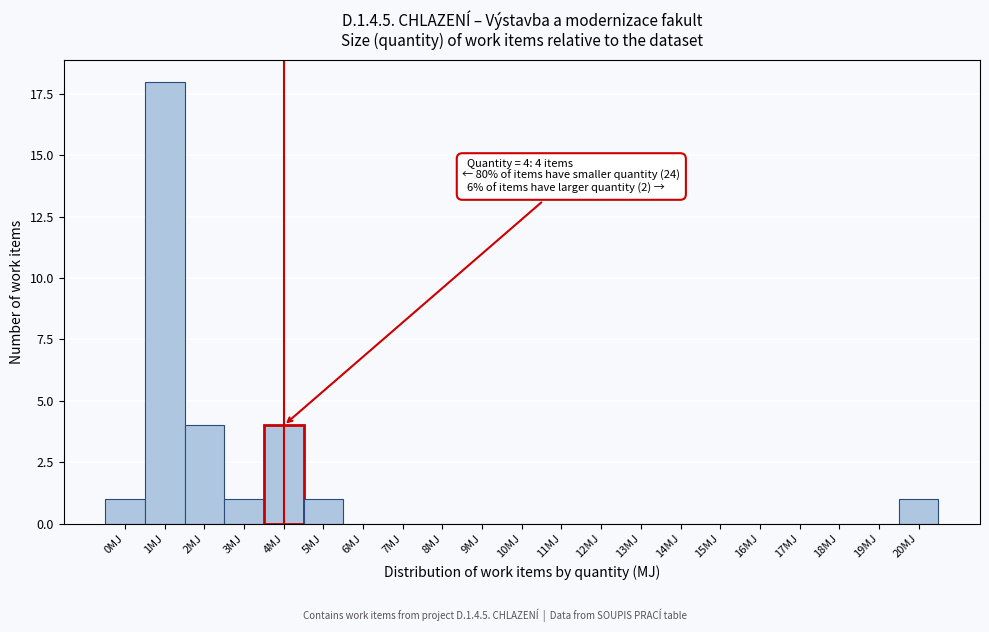

Reading left to right, extract all data points from this chart.

0MJ=1	1MJ=18	2MJ=4	3MJ=1	4MJ=4	5MJ=1	6MJ=0	7MJ=0	8MJ=0	9MJ=0	10MJ=0	11MJ=0	12MJ=0	13MJ=0	14MJ=0	15MJ=0	16MJ=0	17MJ=0	18MJ=0	19MJ=0	20MJ=1